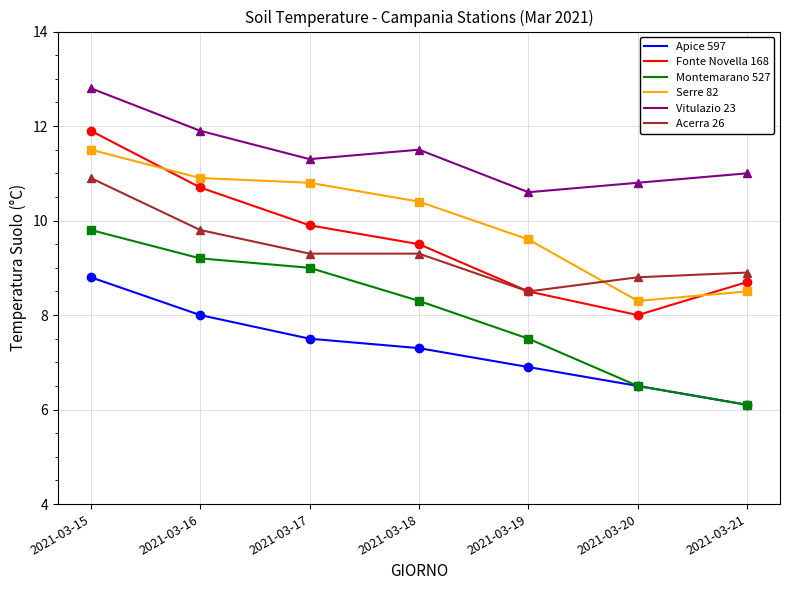

Count the number of data series in this chart.

6